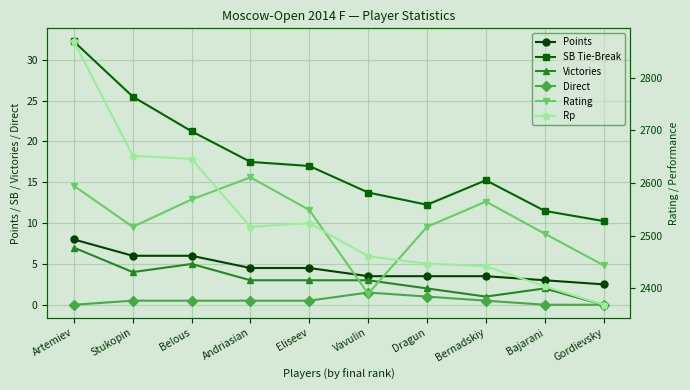

True or false: SB Tie-Break and Rp intersect in this chart.

False